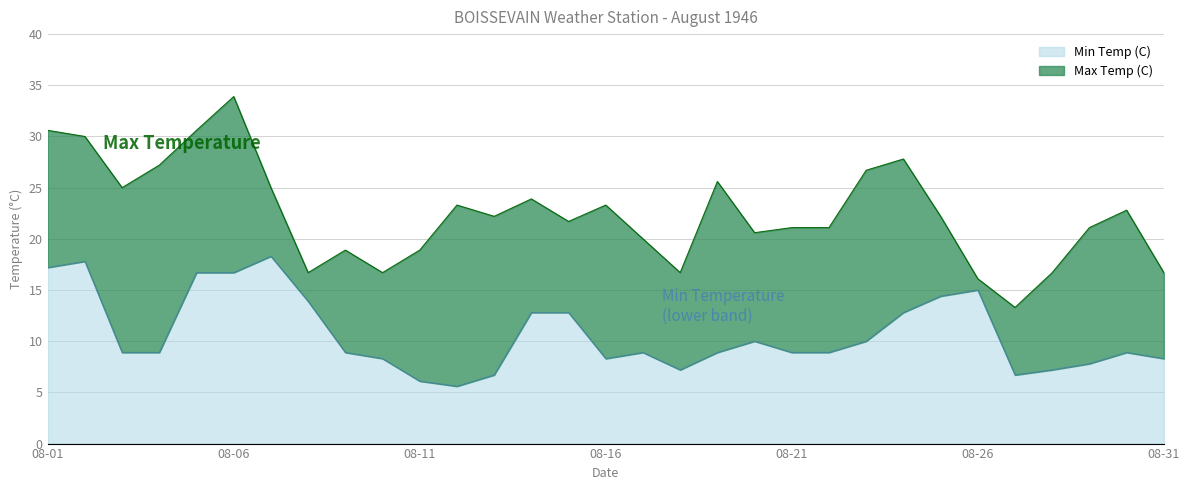

What is the difference between the second highest and second lowest values in the Max Temp (C) series?

14.5